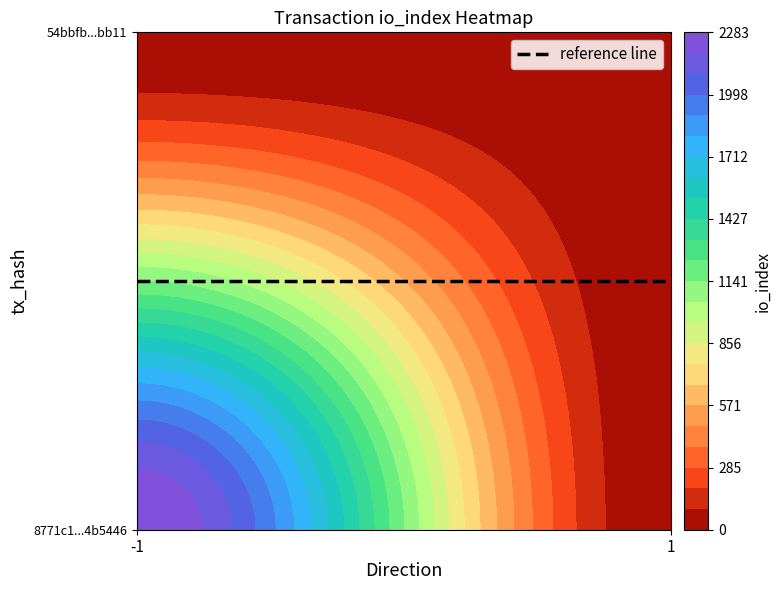

At how many categories does at least one series exceed 1834?

1